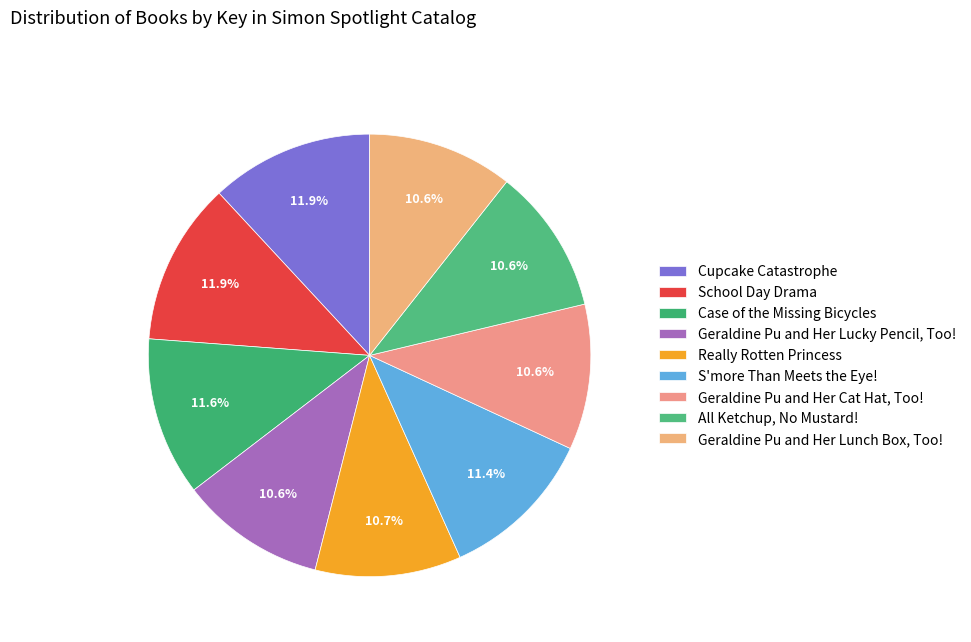

How many segments does this pie chart have?

9